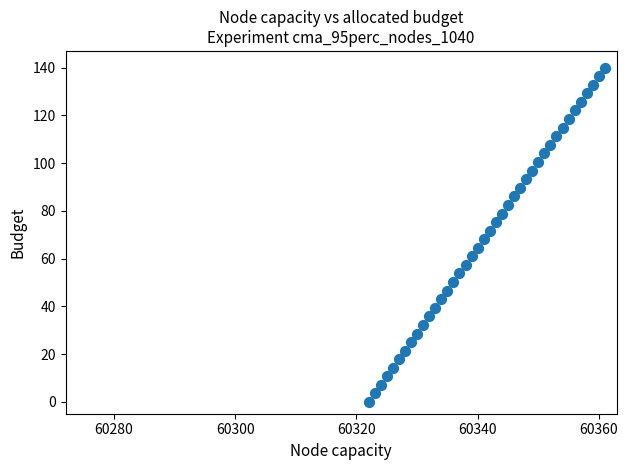

What is the range of X values (max minus min)?

39.0